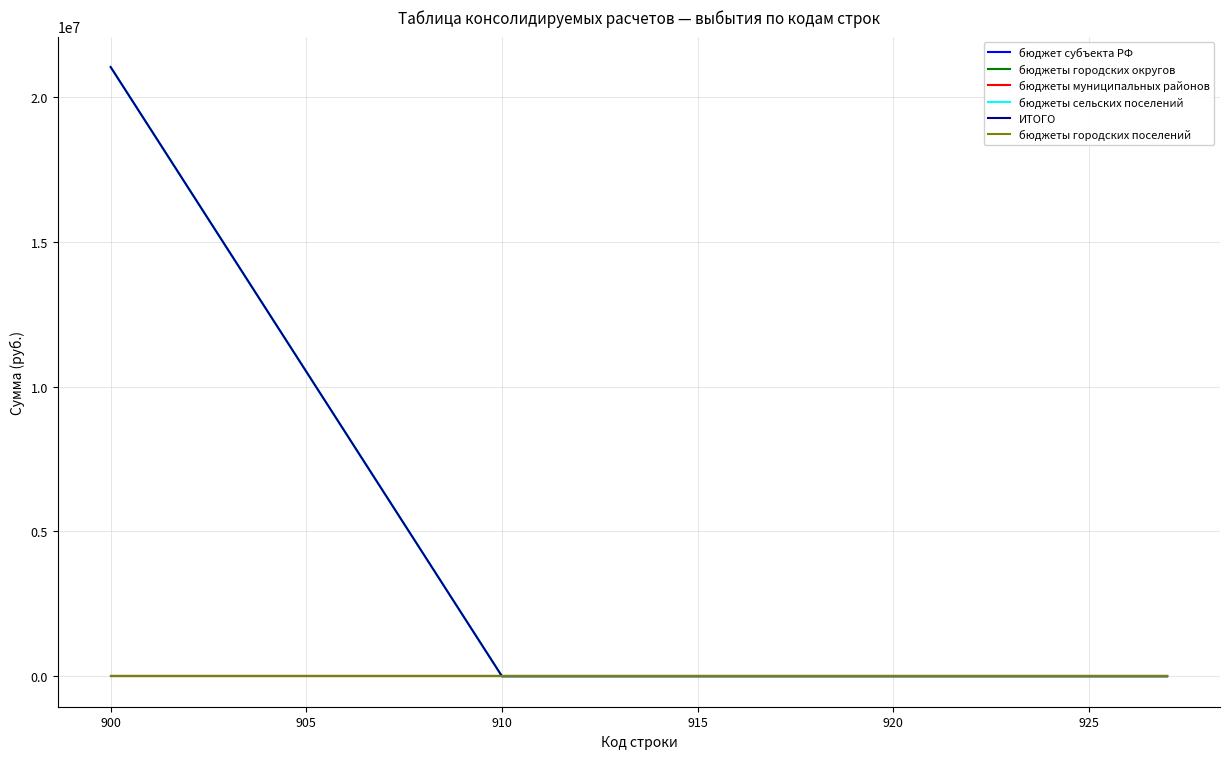

Does the chart display data point markers on the line(s)?

No